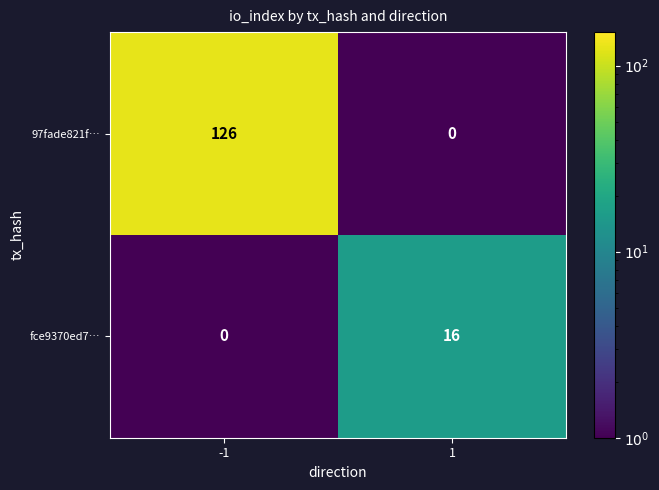

What is the maximum value shown in the chart?

126